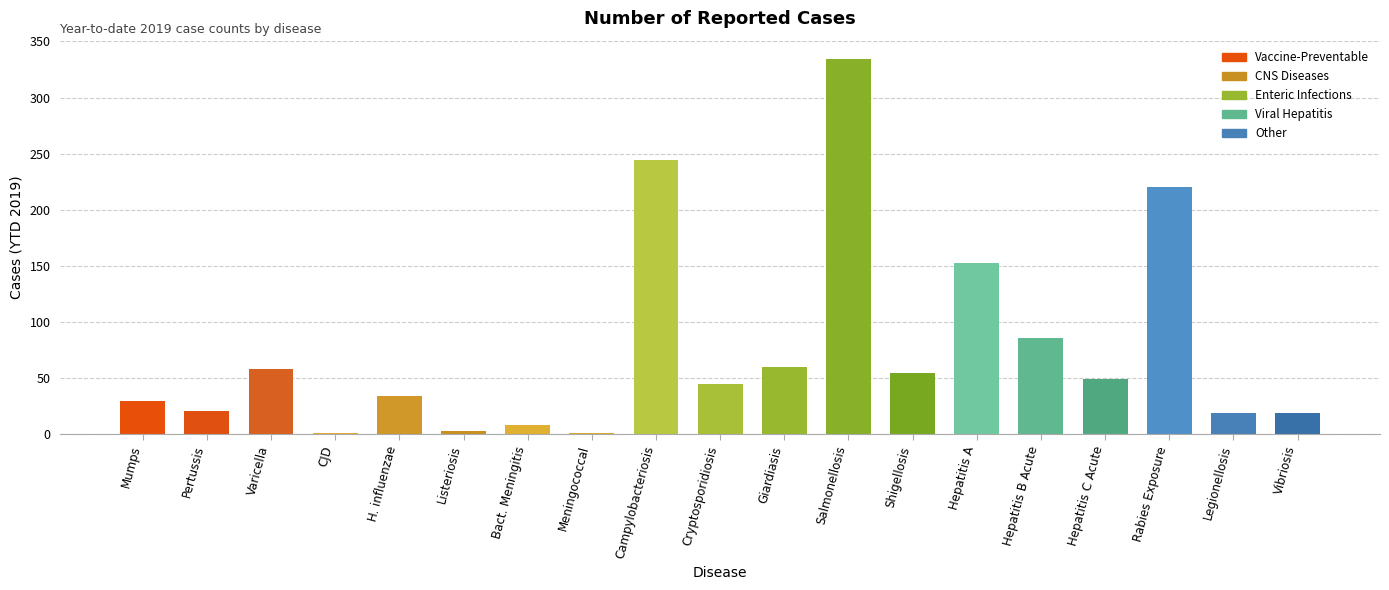

Reading left to right, list all the values displayed in this chart.

30	21	58	1	34	3	8	1	244	45	60	334	55	153	86	49	220	19	19